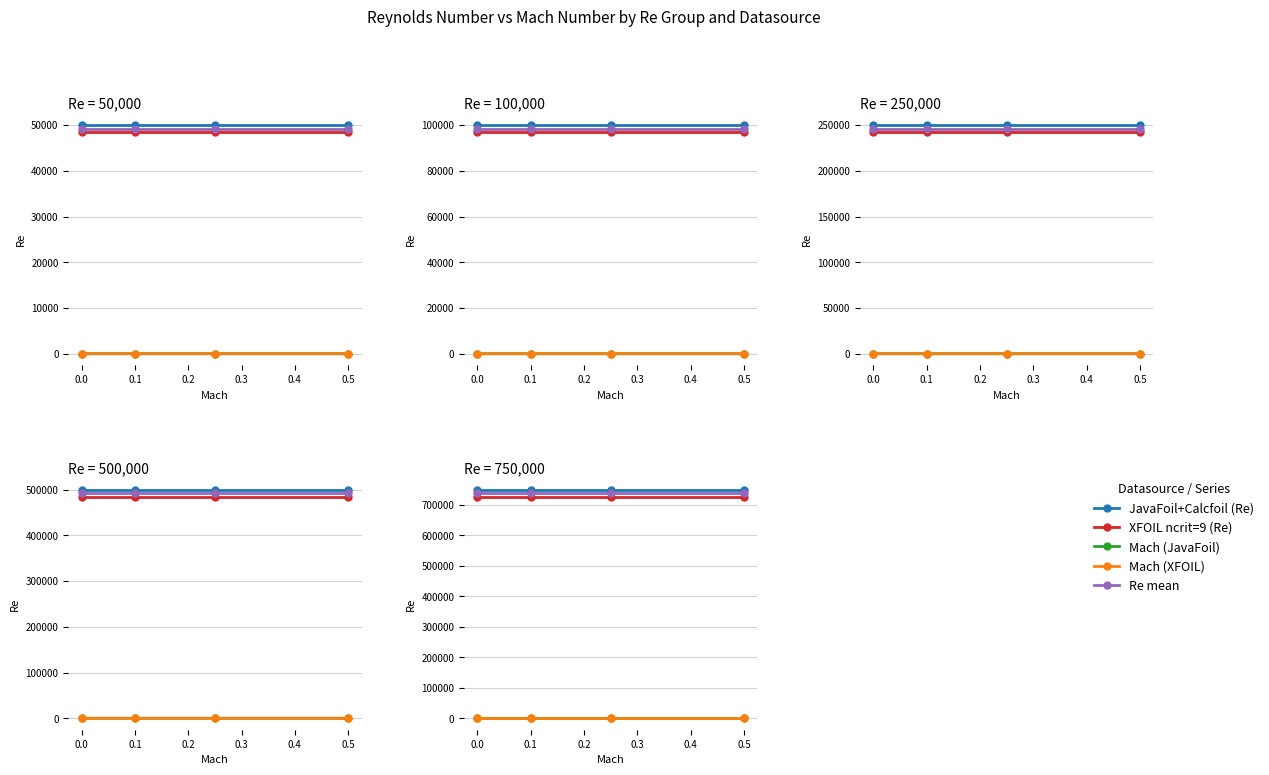

What is the value of the Re mean point at the 2nd from the left?

738750.0